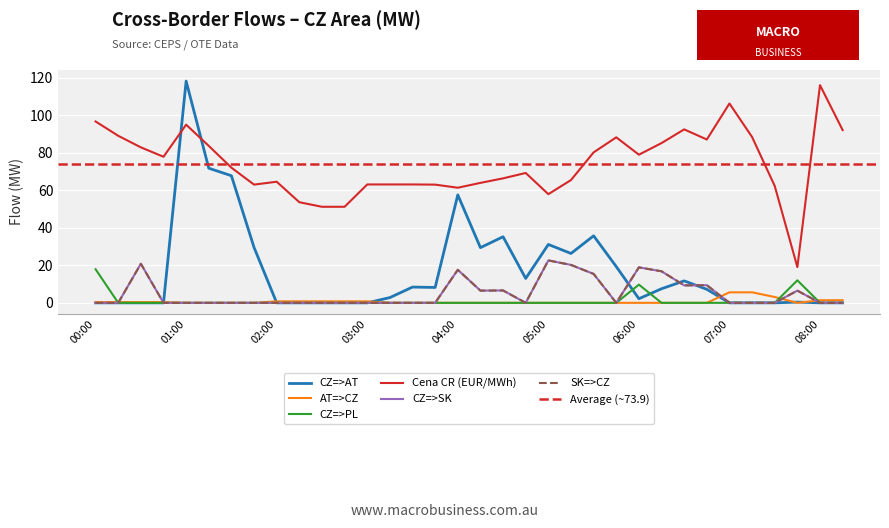

Is the value of CZ=>PL at 03:30 greater than the value of Cena CR (EUR/MWh) at 08:00?

No